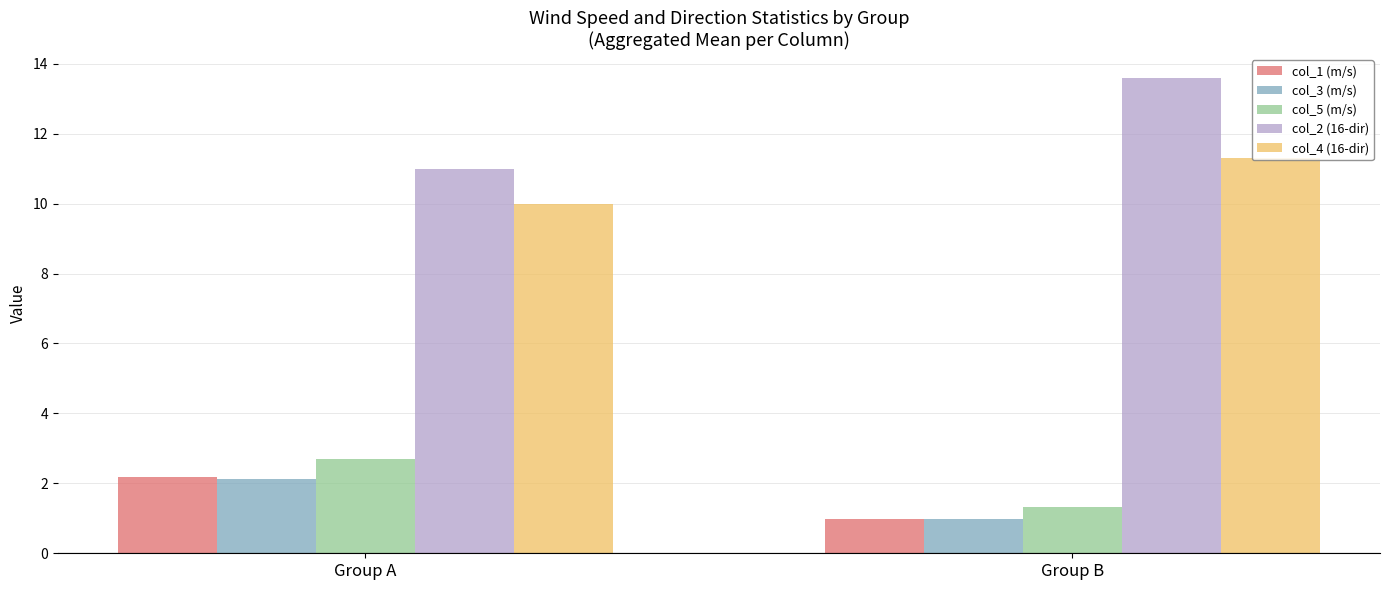

List the labels in order of col_5 (m/s) value, largest first.

Group A, Group B